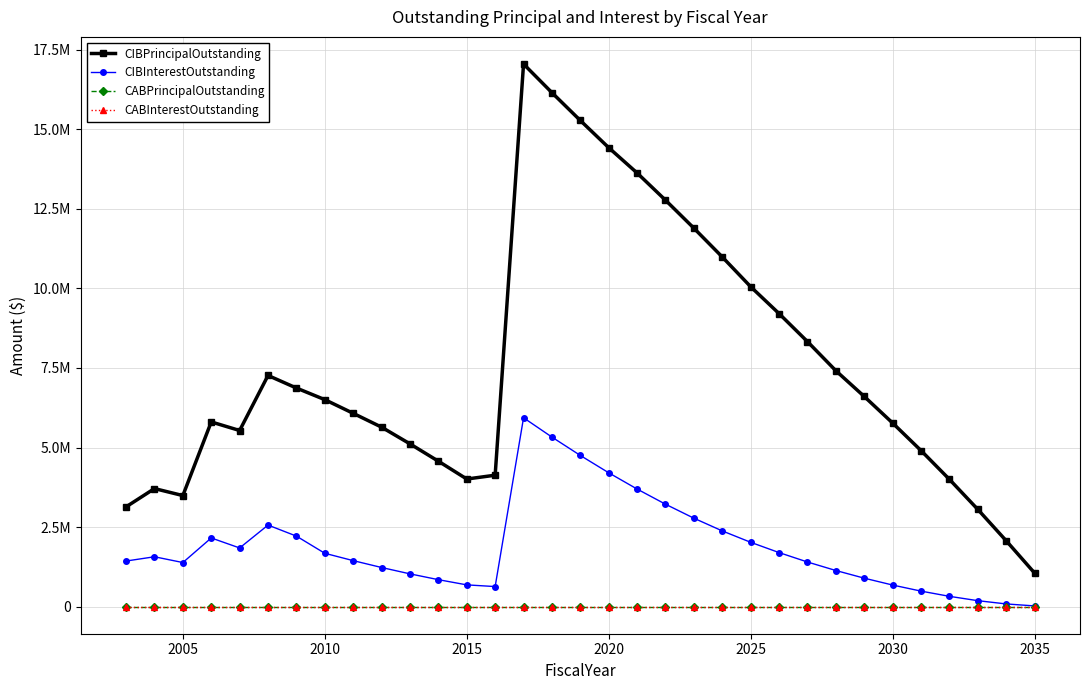

Which series has the largest range (max minus min)?

CIBPrincipalOutstanding